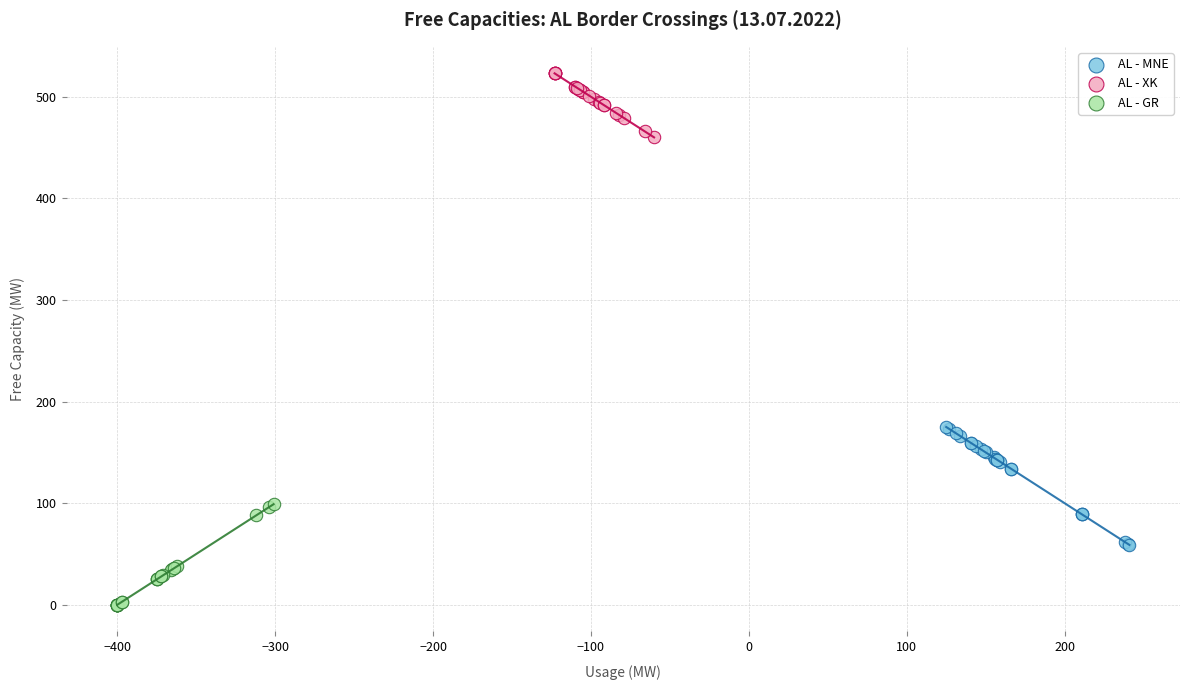

Which series contains the lowest Y value?

AL - GR